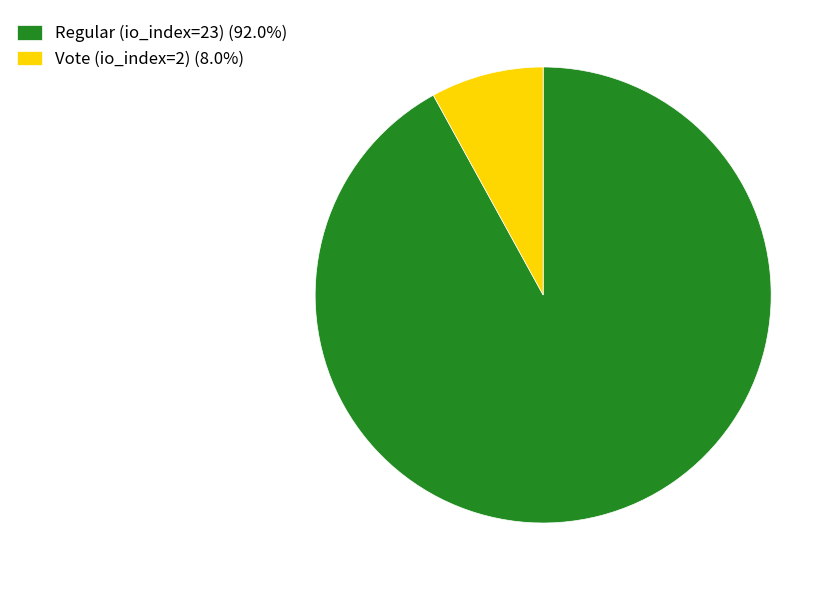

Is it true that Regular (io_index=23) is 92% of the pie?

True